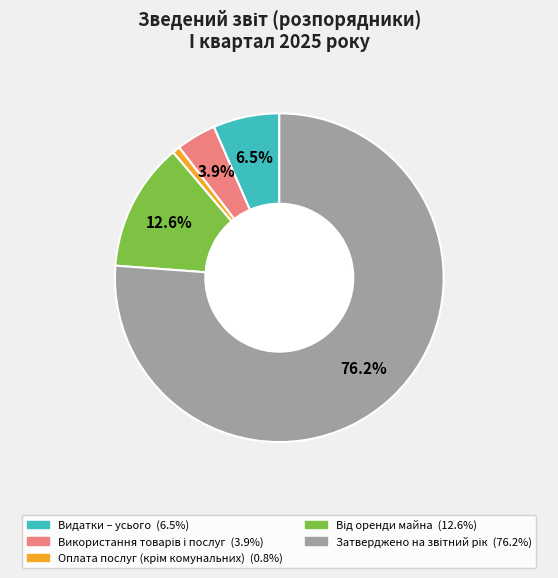

How much of the chart is everything except Видатки – усього?

93.5%